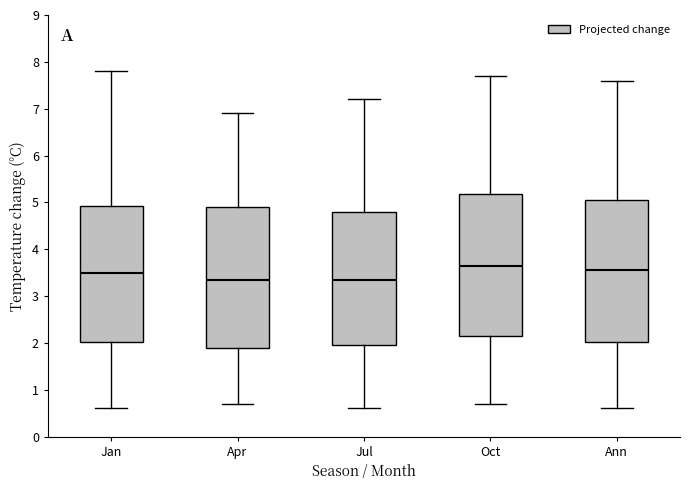

Reading left to right, read every box against the y-axis: the position of its median line, the range the box covers, and the ends of its whiskers. The values are not printed on the chart, so give them approximately, as read against the axis.

Jan: median 3.5, box 2.0 to 4.9, whiskers 0.6 to 7.8
Apr: median 3.4, box 1.9 to 4.9, whiskers 0.7 to 6.9
Jul: median 3.4, box 2.0 to 4.8, whiskers 0.6 to 7.2
Oct: median 3.7, box 2.2 to 5.2, whiskers 0.7 to 7.7
Ann: median 3.6, box 2.0 to 5.1, whiskers 0.6 to 7.6